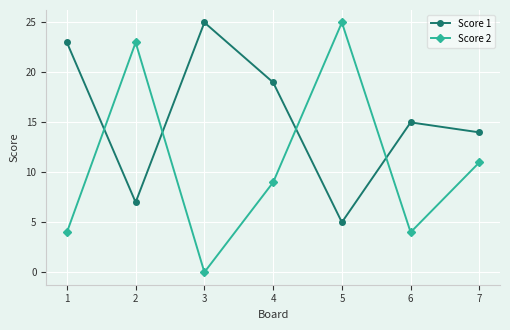

Is the value of Score 2 at 3 greater than the value of Score 1 at 6?

No